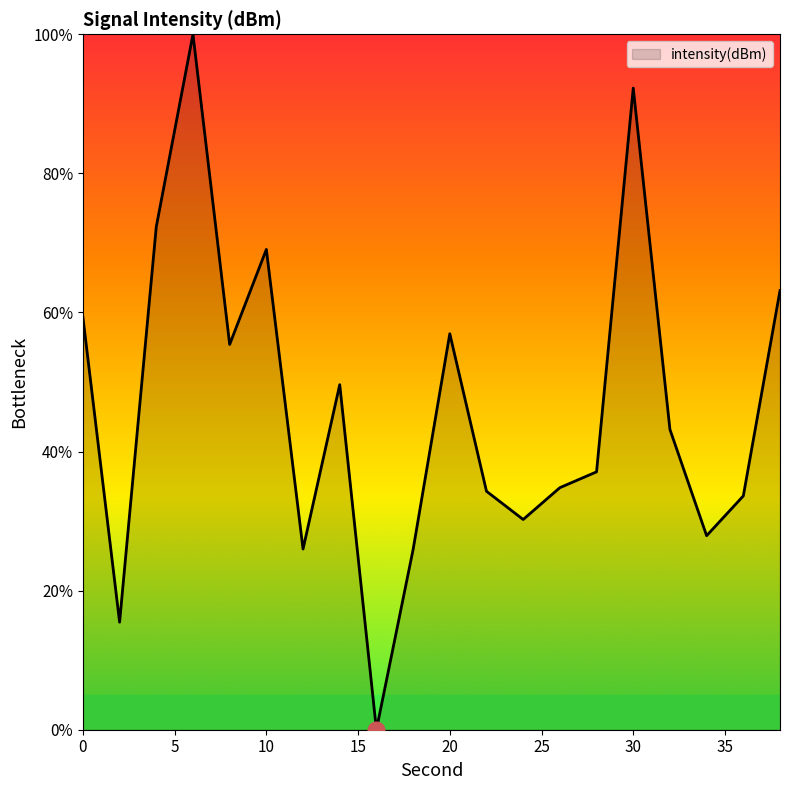

What is the greatest value displayed?

100.0